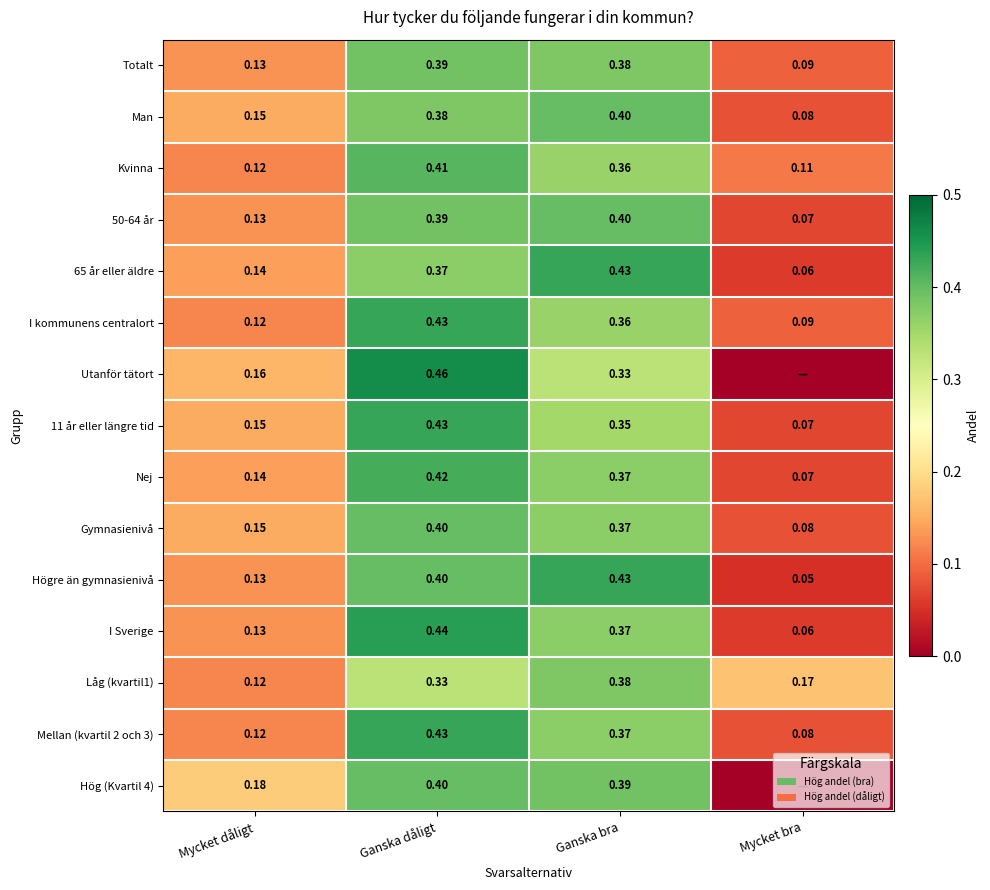

Where is I kommunens centralort nearest to the value 0?

Mycket bra